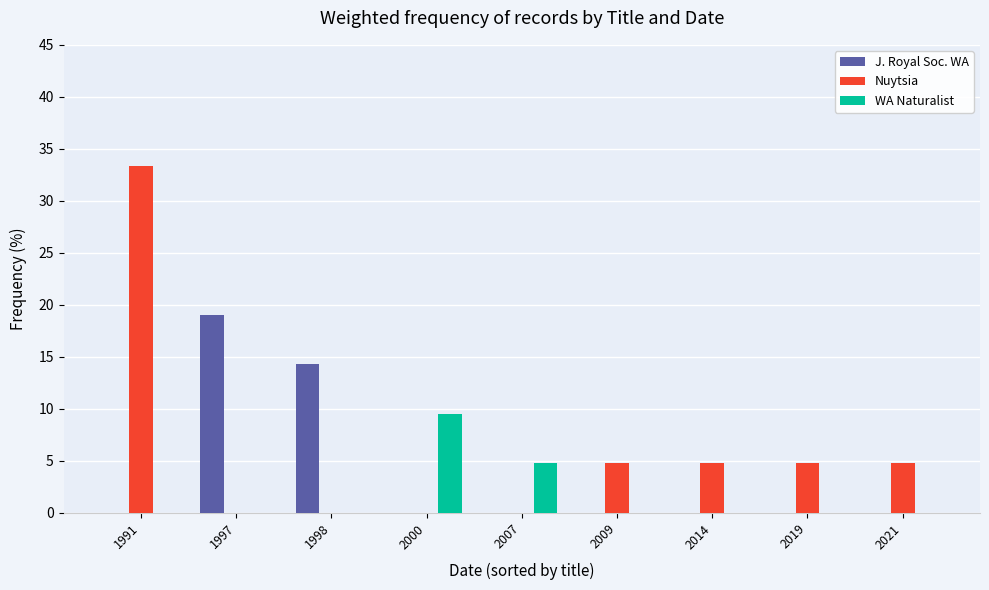

Which series has the largest total across all categories?

Nuytsia